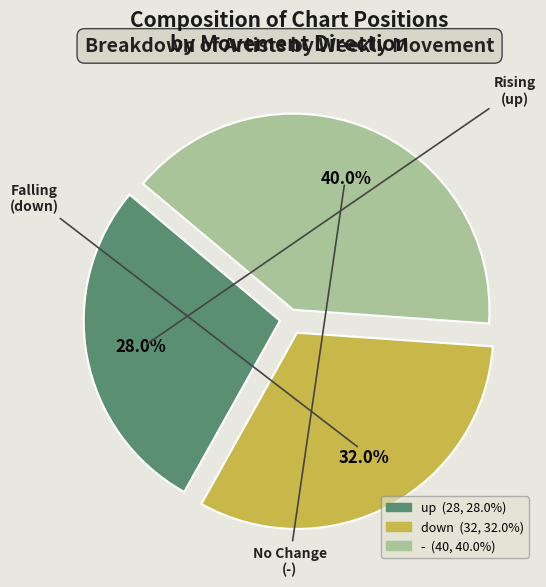

Does up account for over 50% of the chart?

No